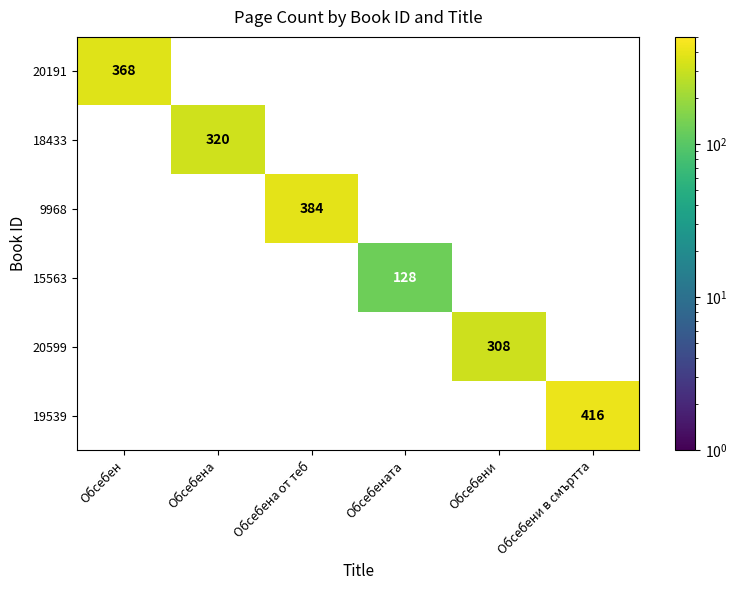

The 9968 series shows 608 at Обсебена от теб. True or false?

False